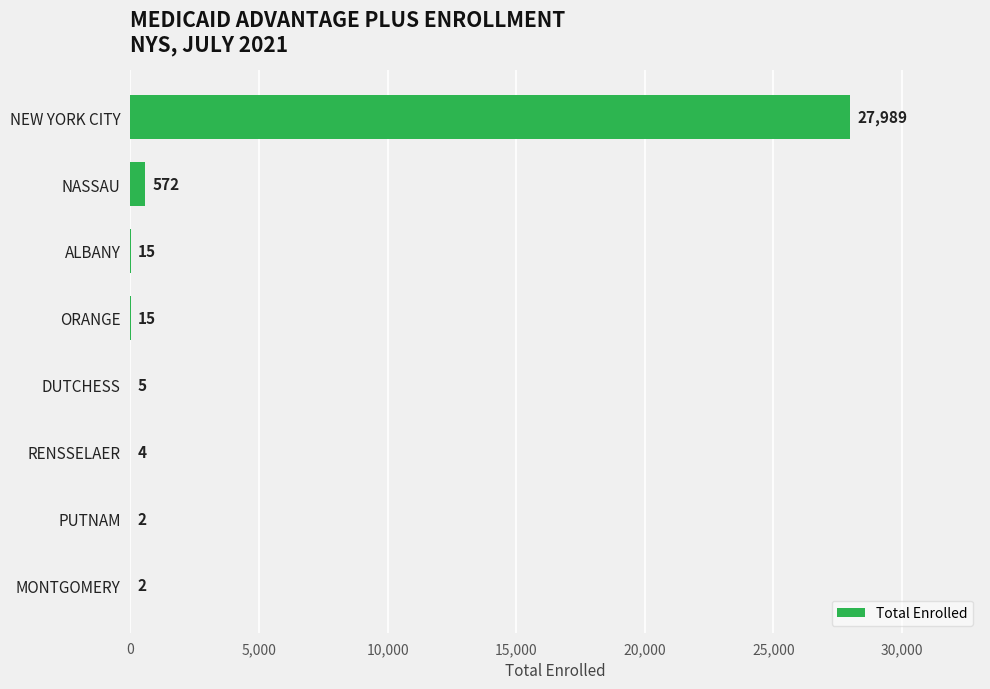

What is the maximum value shown in the chart?

27989